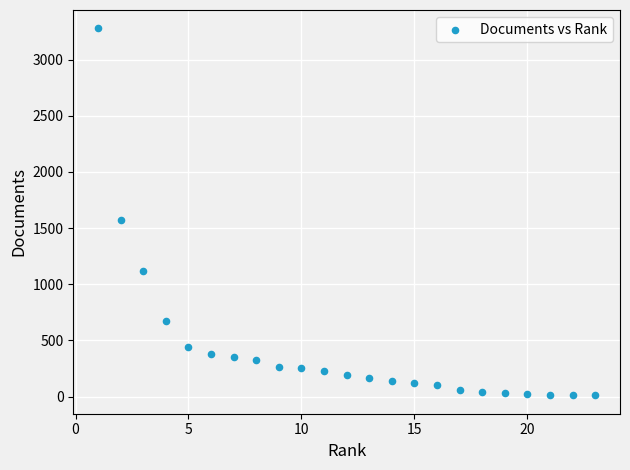

What is the range of X values (max minus min)?

22